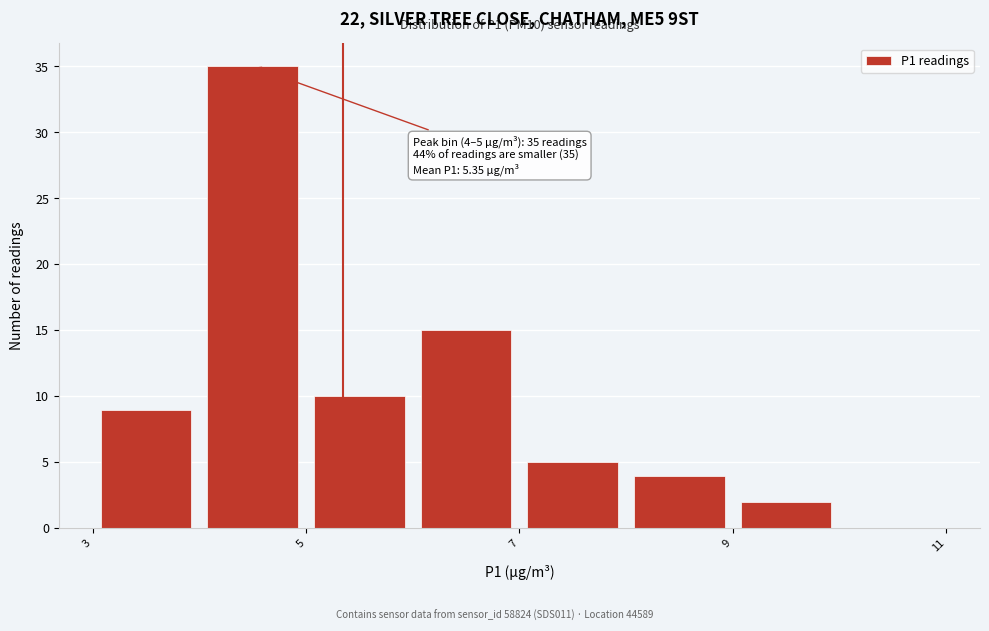

Over which range of the x-axis is the bar tallest?

4 to 5